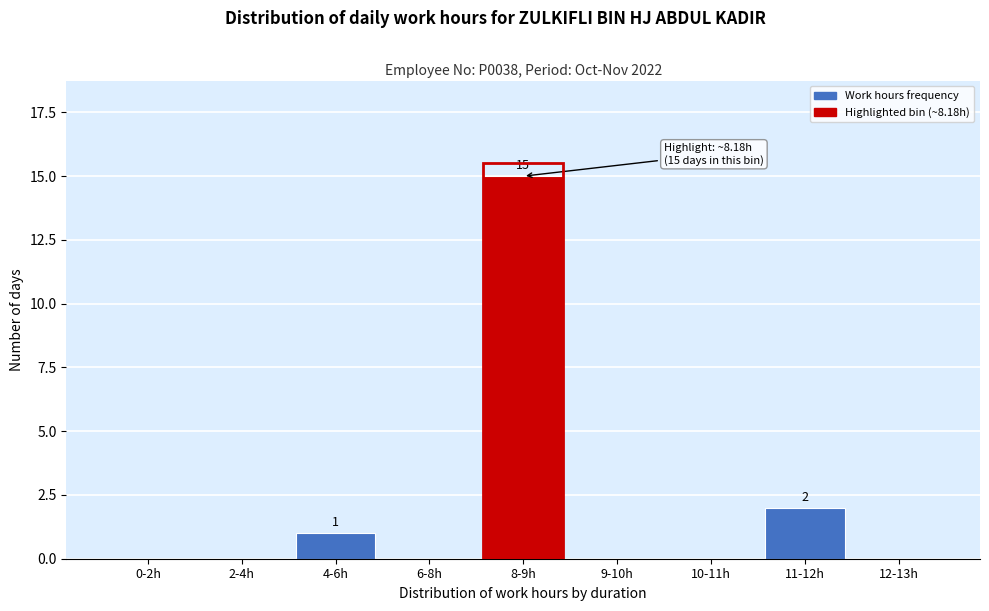

Reading right to left, transcribe all the data shown in this chart.

12-13h=0	11-12h=2	10-11h=0	9-10h=0	8-9h=15	6-8h=0	4-6h=1	2-4h=0	0-2h=0